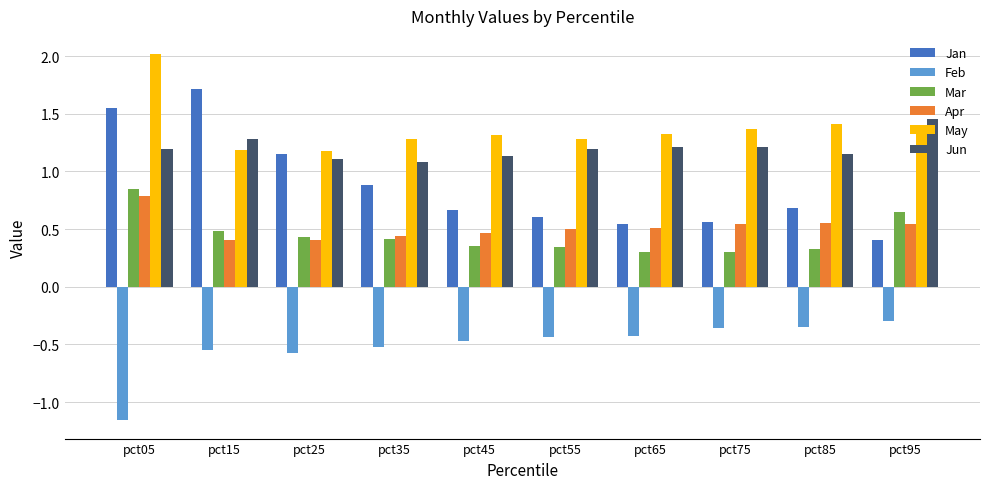

Which series has the largest range (max minus min)?

Jan